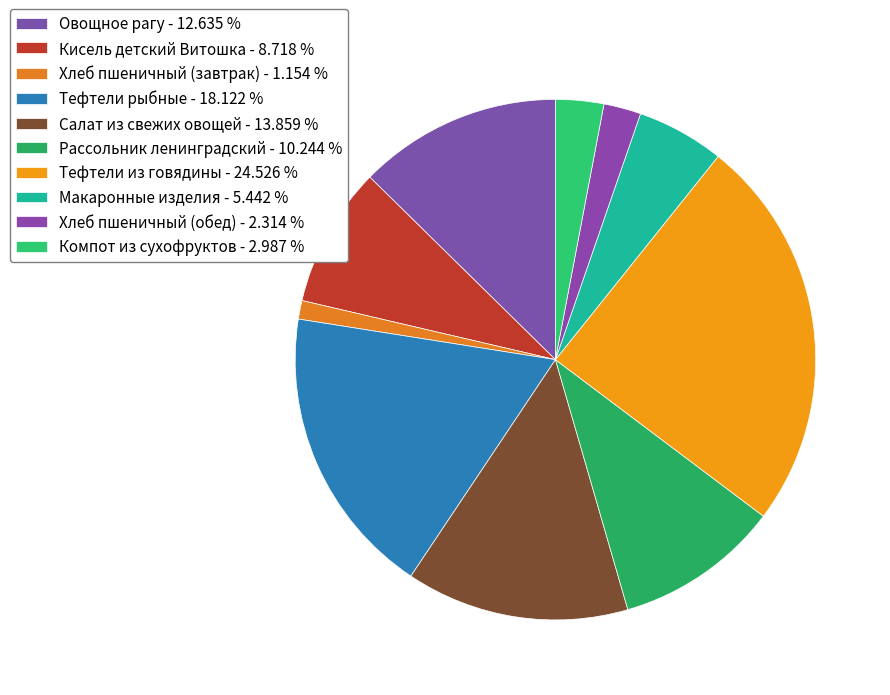

Is it true that Салат из свежих овощей is 7% of the pie?

False